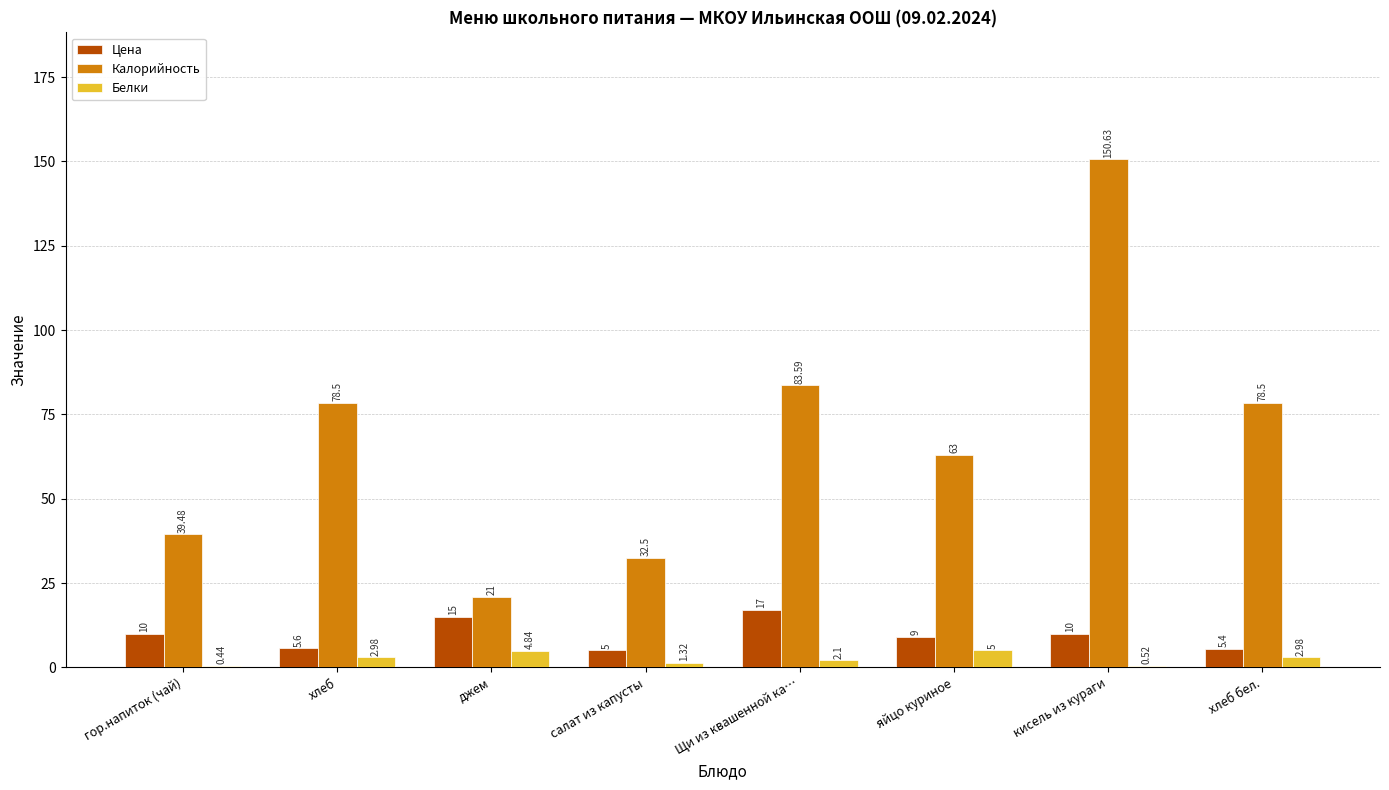

How many groups of bars are there?

8